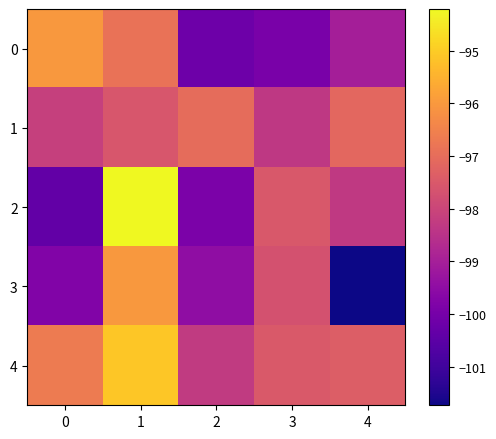

Which series has the largest total across all categories?

row_4